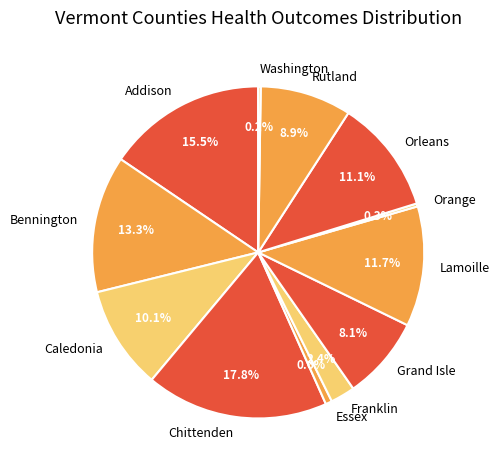

What percentage is NOT represented by Caledonia?

89.9%